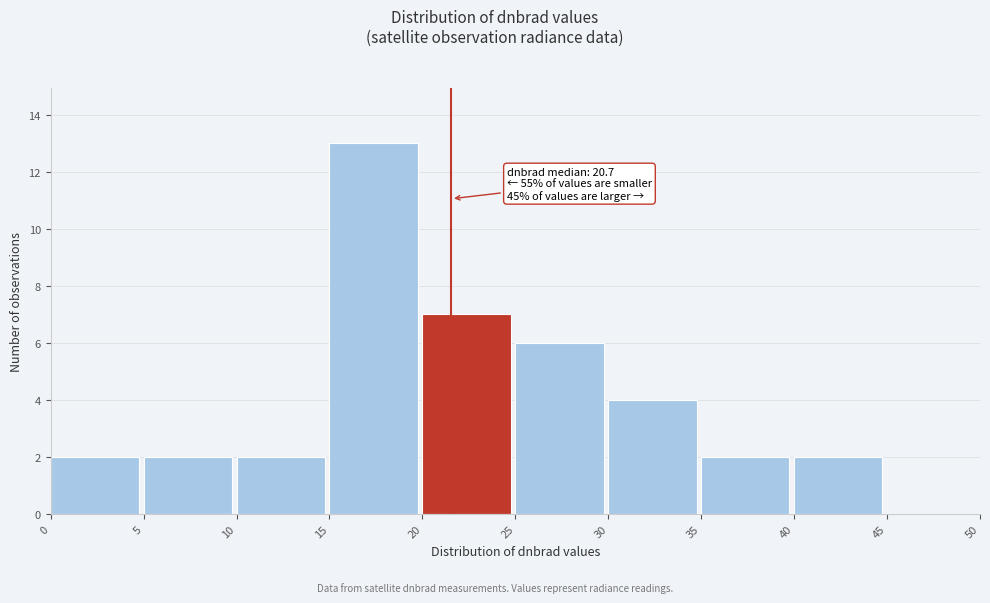

Over which range of the x-axis is the bar tallest?

15 to 20